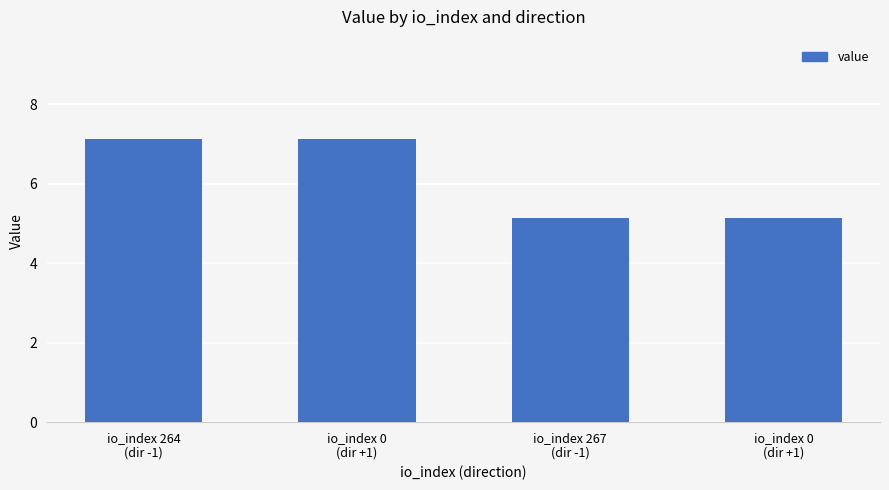

What is the smallest value displayed?

5.1